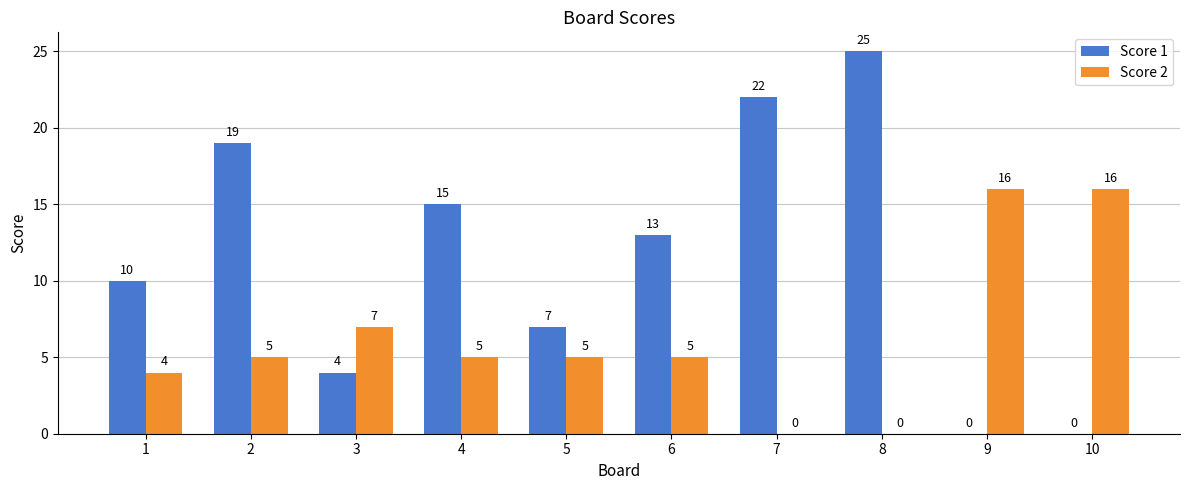

The Score 1 series shows 10 at 1. True or false?

True